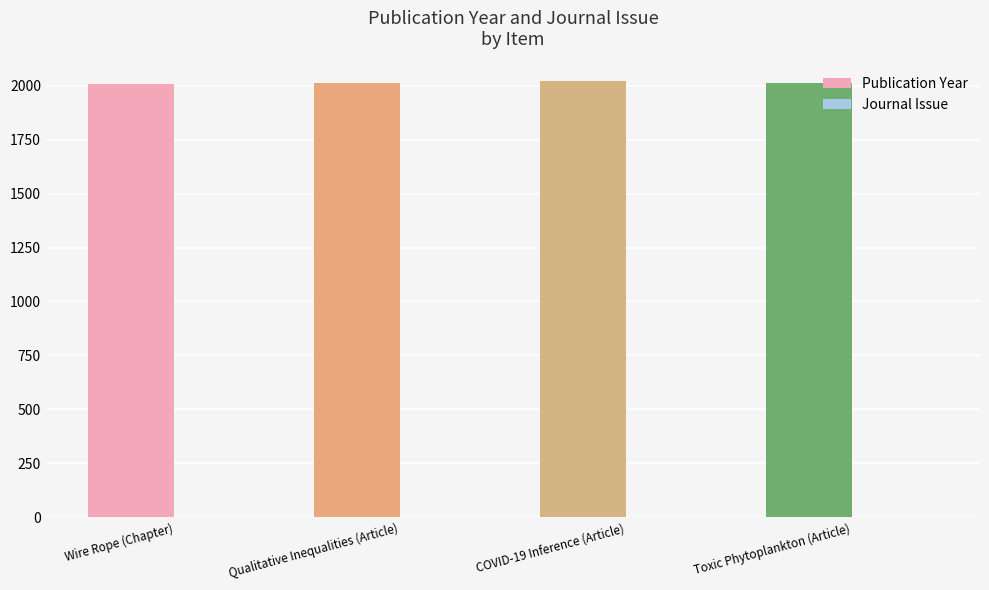

What is the maximum value for Publication Year?

2022